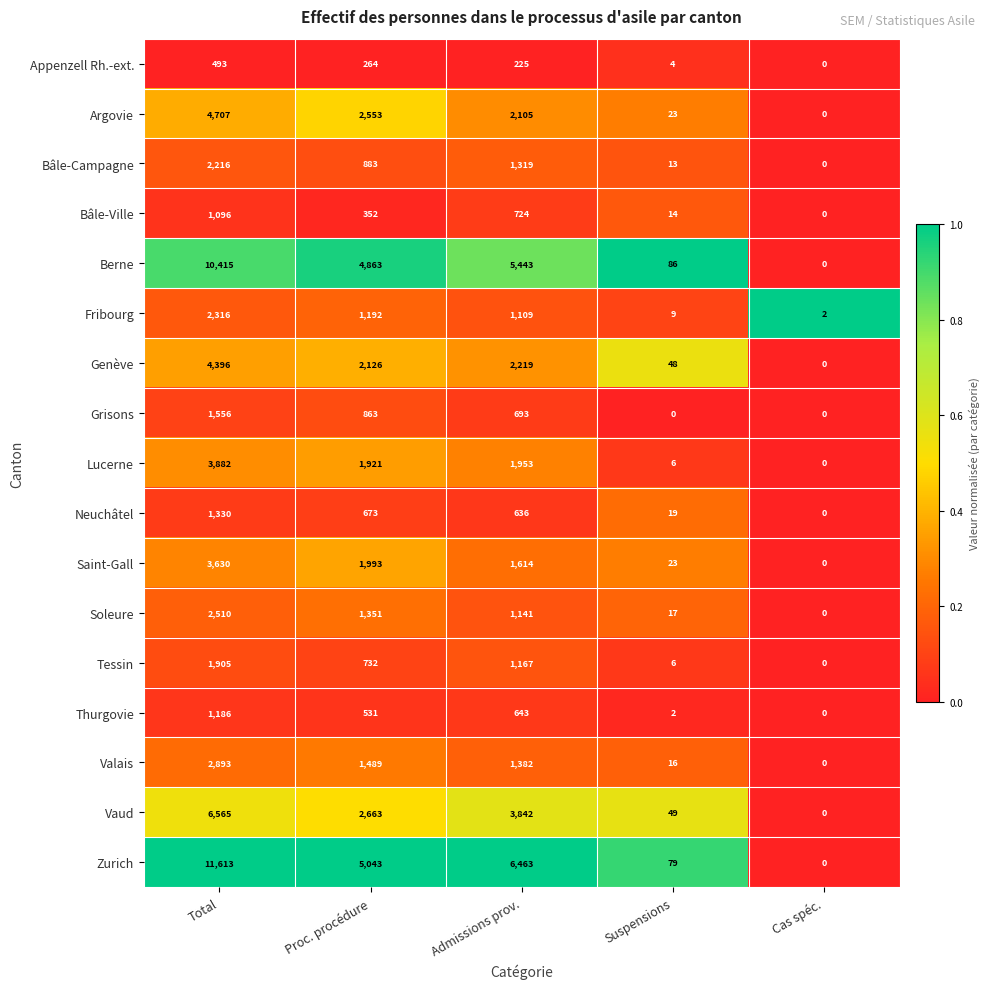

How many data points in Berne are less than 4863?

2